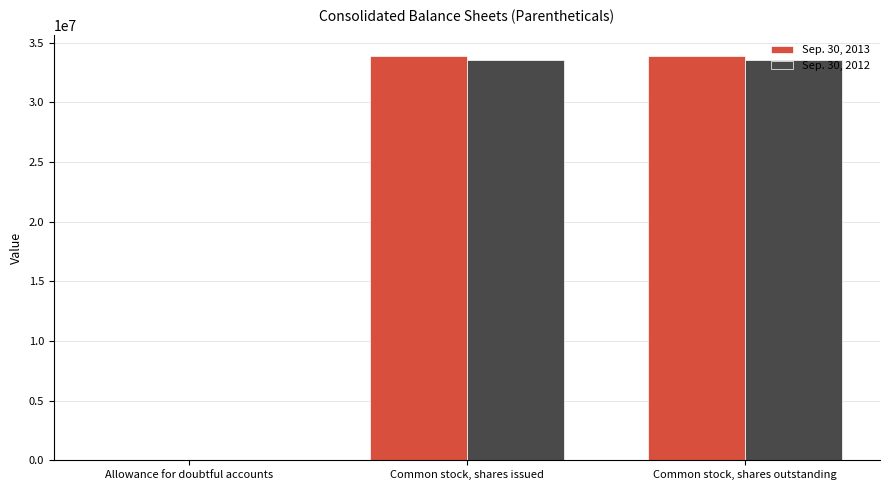

How many Sep. 30, 2013 values are between 27000 and 33900385?

3